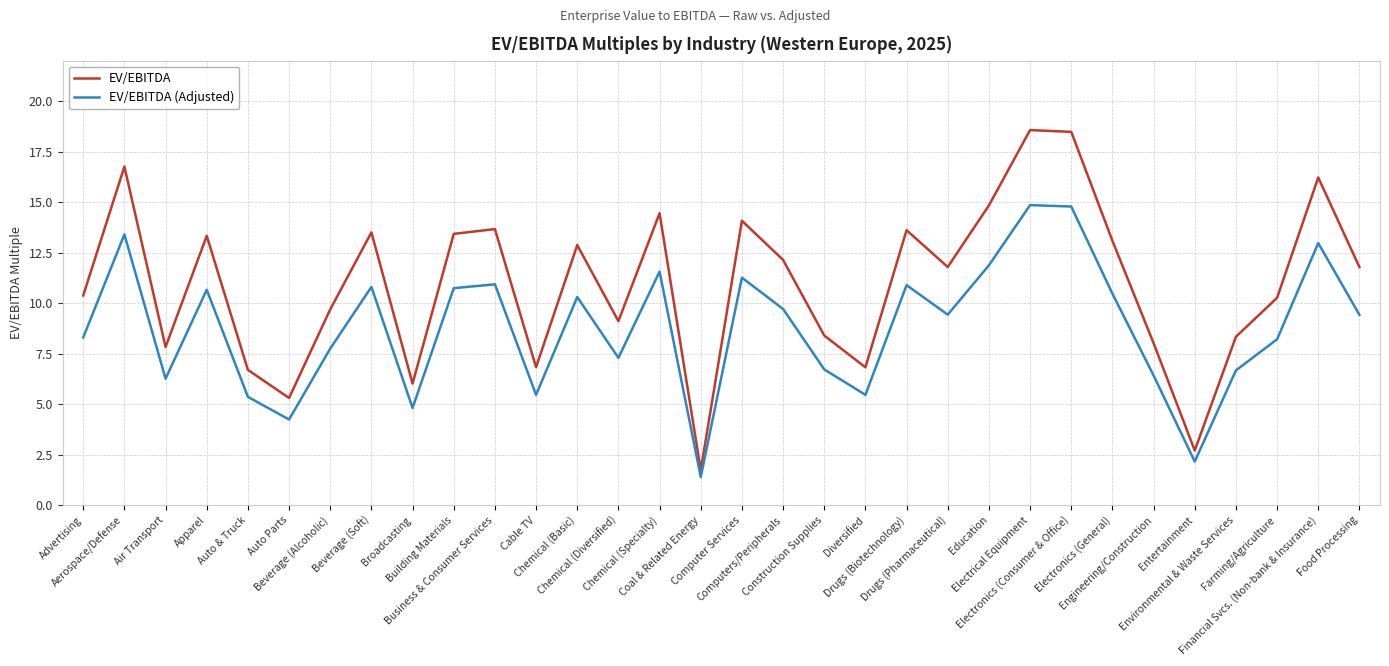

True or false: EV/EBITDA and EV/EBITDA (Adjusted) intersect in this chart.

False